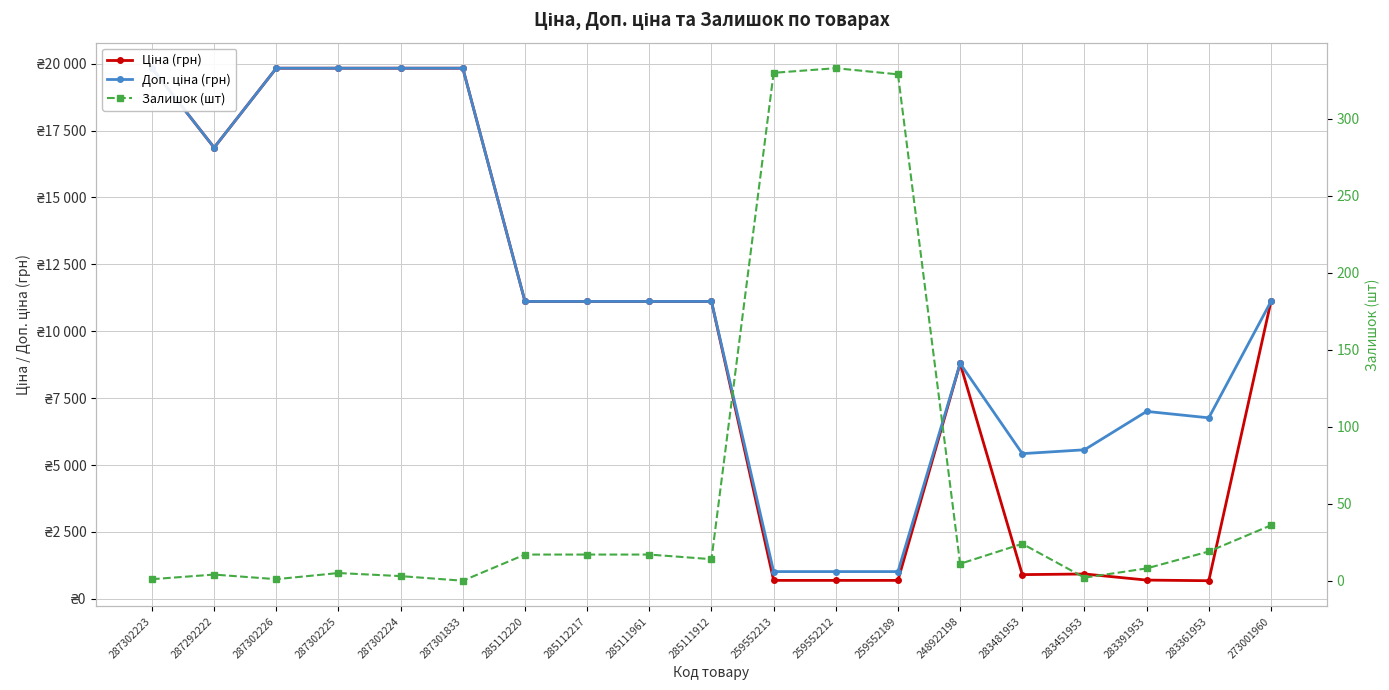

True or false: Залишок (шт) and Доп. ціна (грн) cross at least once.

False